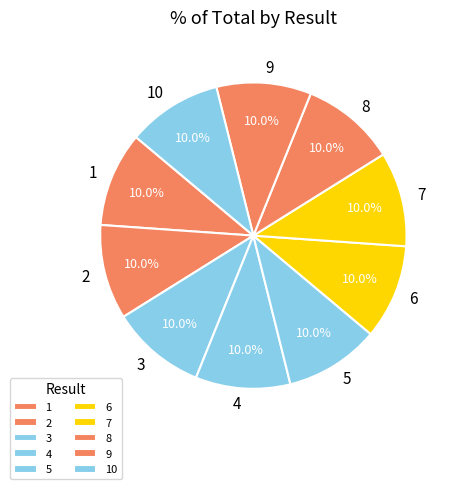

Is it true that 2 is 10% of the pie?

True